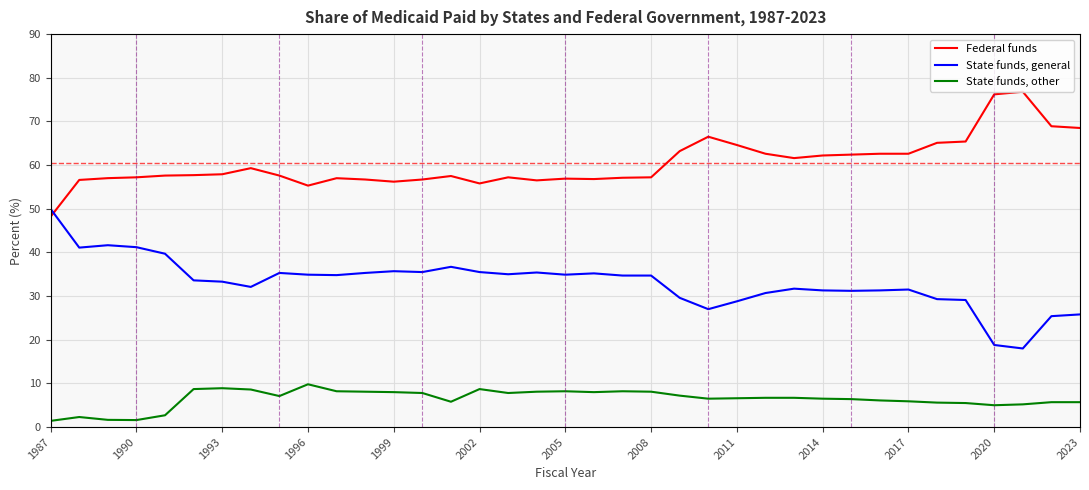

What is the maximum value shown in the chart?

76.8